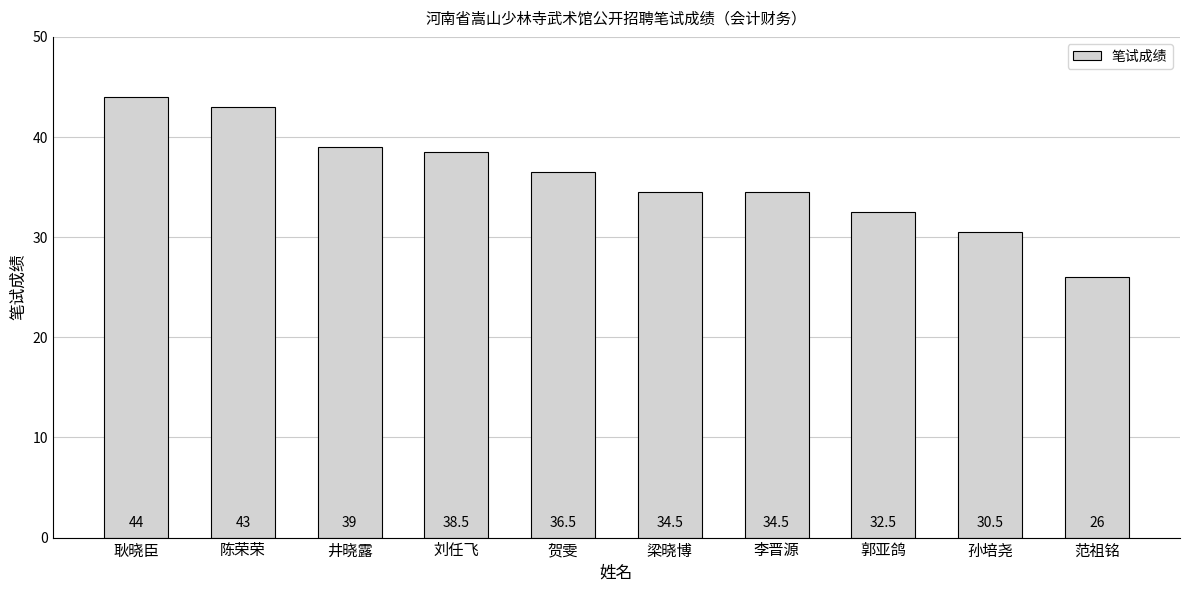

What is the approximate value at 耿晓臣?

44.0